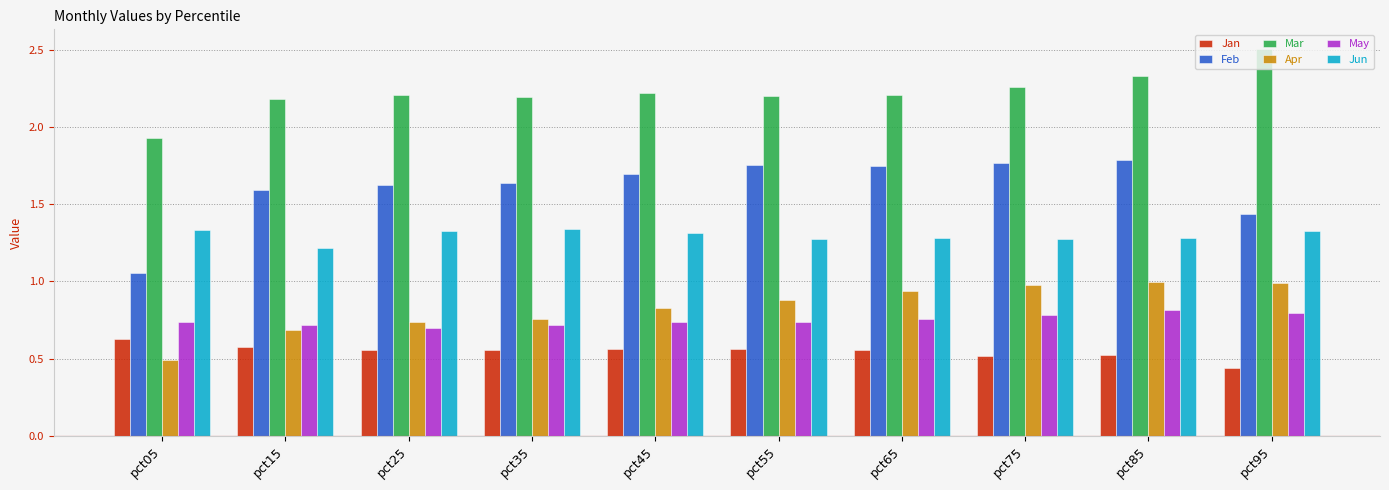

What is the difference between the maximum and minimum values in the May series?

0.1